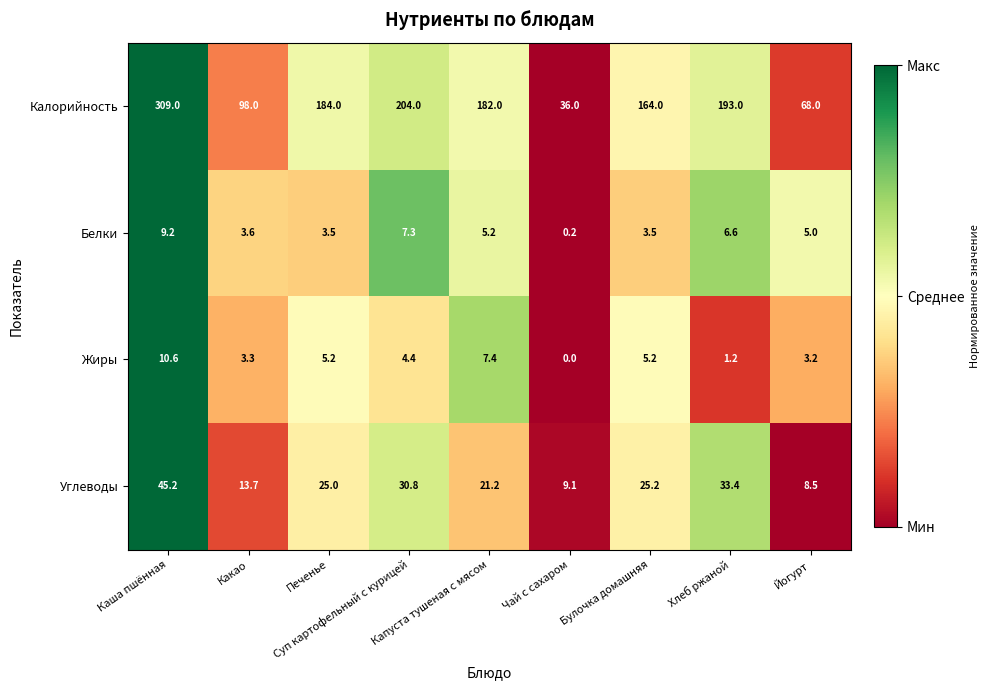

List the series in order of their peak value, highest first.

Калорийность, Углеводы, Жиры, Белки